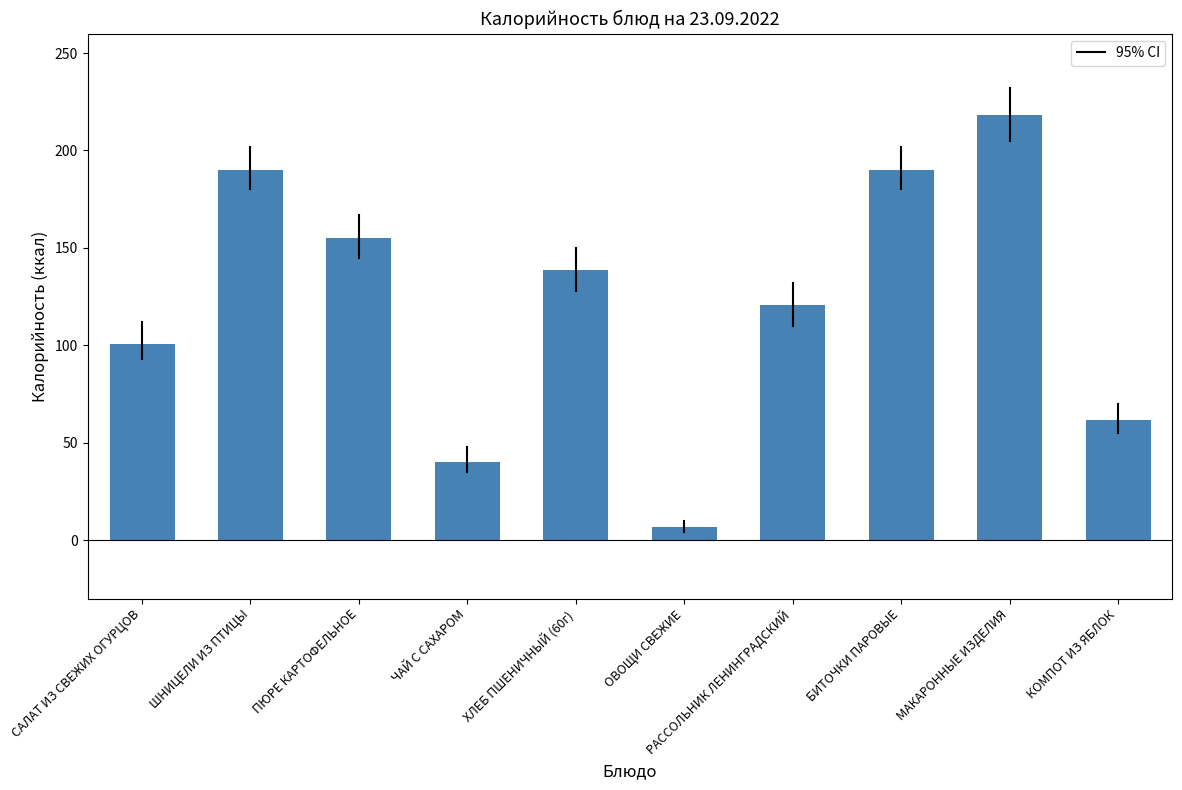

What is the ratio of the value at БИТОЧКИ ПАРОВЫЕ to the value at РАССОЛЬНИК ЛЕНИНГРАДСКИЙ?

1.6